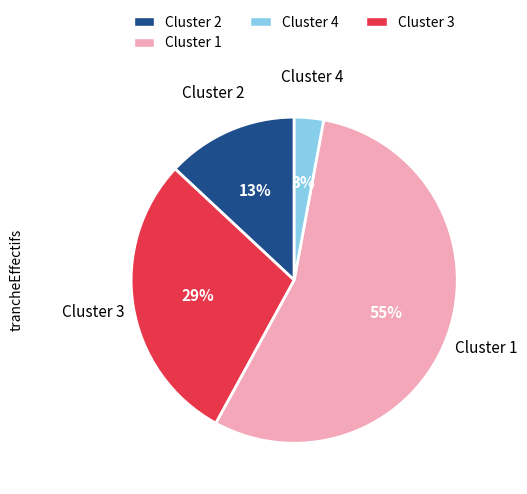

To the nearest percent, what is the average slice percentage?

25%